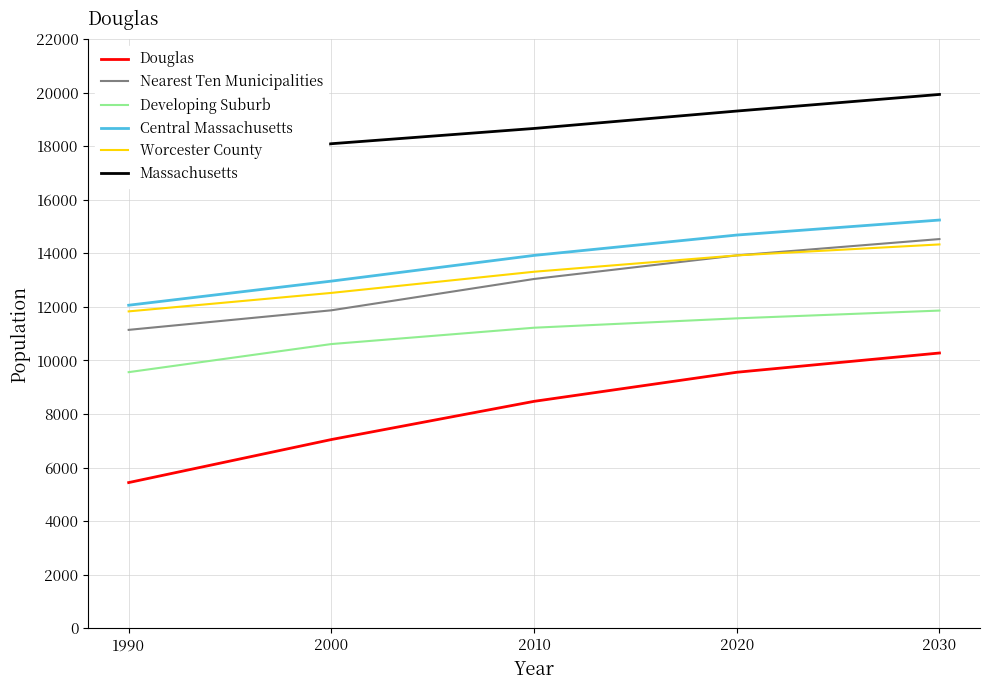

Reading left to right, list all the values displayed in this chart.

Douglas: 5438	7045	8471	9557	10276
Nearest Ten Municipalities: 11140	11870	13040	13920	14530
Developing Suburb: 9561	10610	11220	11570	11860
Central Massachusetts: 12060	12960	13920	14680	15240
Worcester County: 11830	12520	13310	13920	14330
Massachusetts: 17140	18090	18660	19310	19930